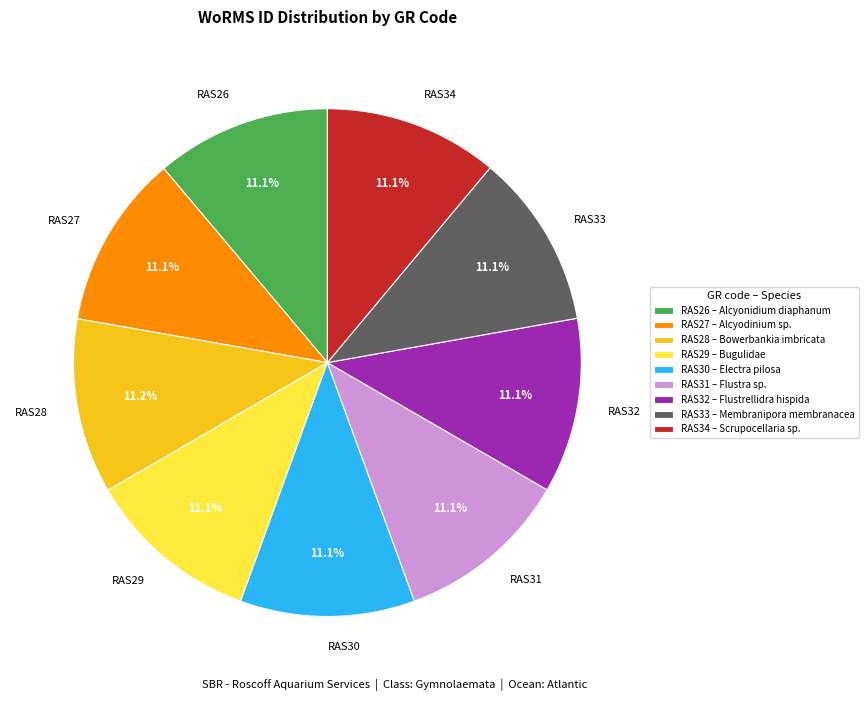

Is there a majority slice in this chart?

No